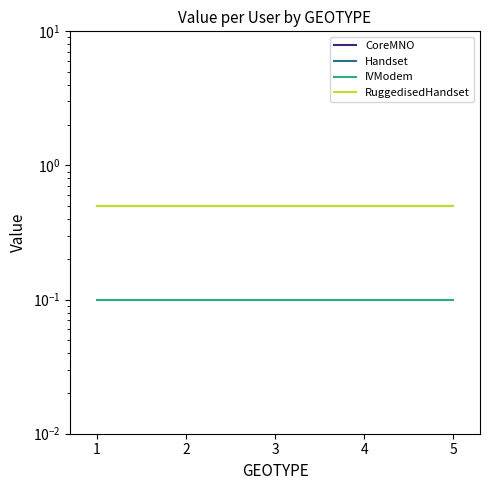

What is the total value across all series at 1?

1.1